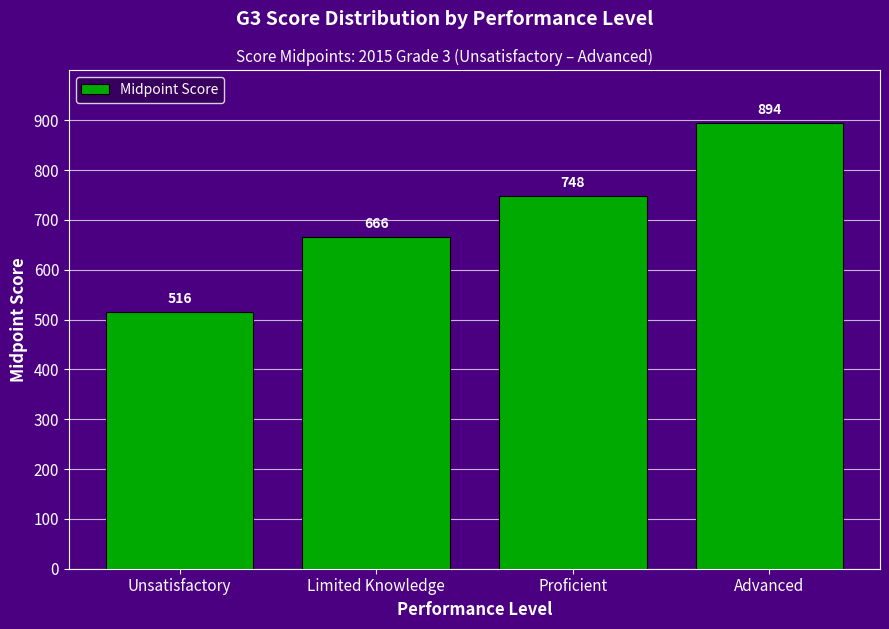

What is the label of the 1st bar from the left?

Unsatisfactory